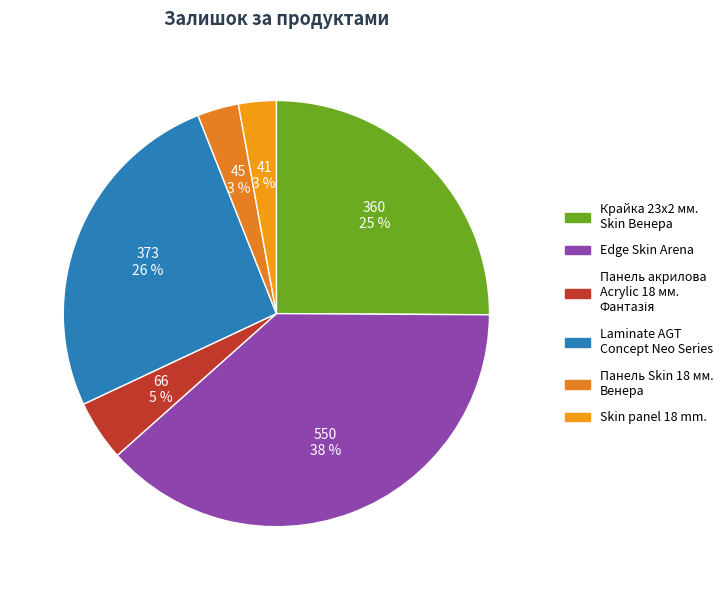

Is there any slice that represents more than half of the pie?

No